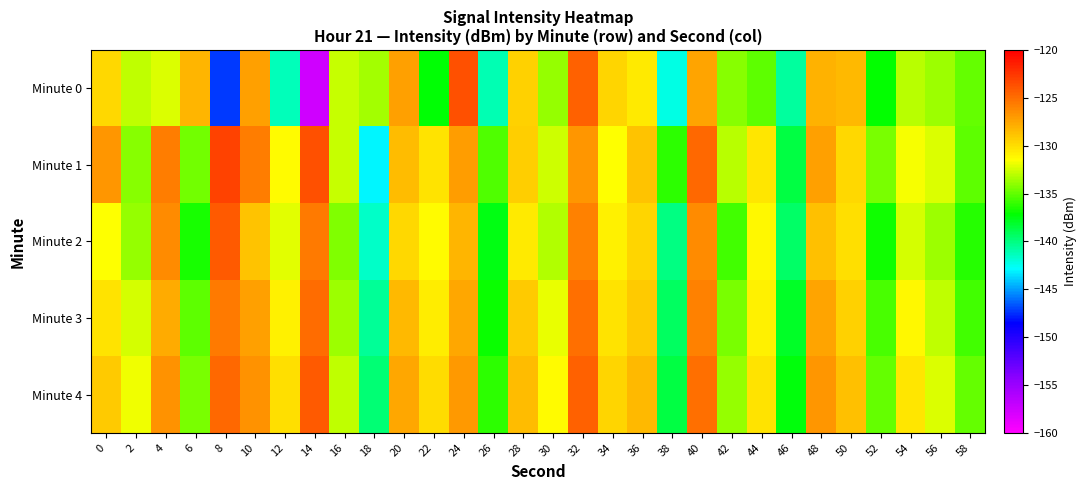

Rank the series at 48 from lowest to highest value.

Minute 2, Minute 0, Minute 3, Minute 1, Minute 4